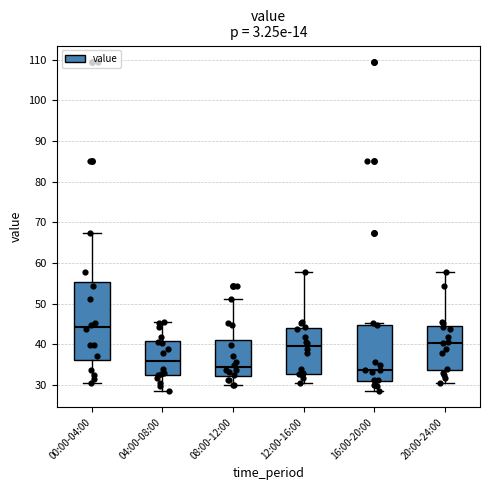

Reading left to right, read every box against the y-axis: the position of its median line, the range the box covers, and the ends of its whiskers. The values are not printed on the chart, so give them approximately, as read against the axis.

00:00-04:00: median 44, box 36 to 55, whiskers 31 to 67
04:00-08:00: median 36, box 32 to 41, whiskers 29 to 45
08:00-12:00: median 34, box 32 to 41, whiskers 30 to 51
12:00-16:00: median 40, box 33 to 44, whiskers 31 to 58
16:00-20:00: median 34, box 31 to 45, whiskers 29 to 45 (just above the box's upper edge)
20:00-24:00: median 40, box 34 to 45, whiskers 31 to 58